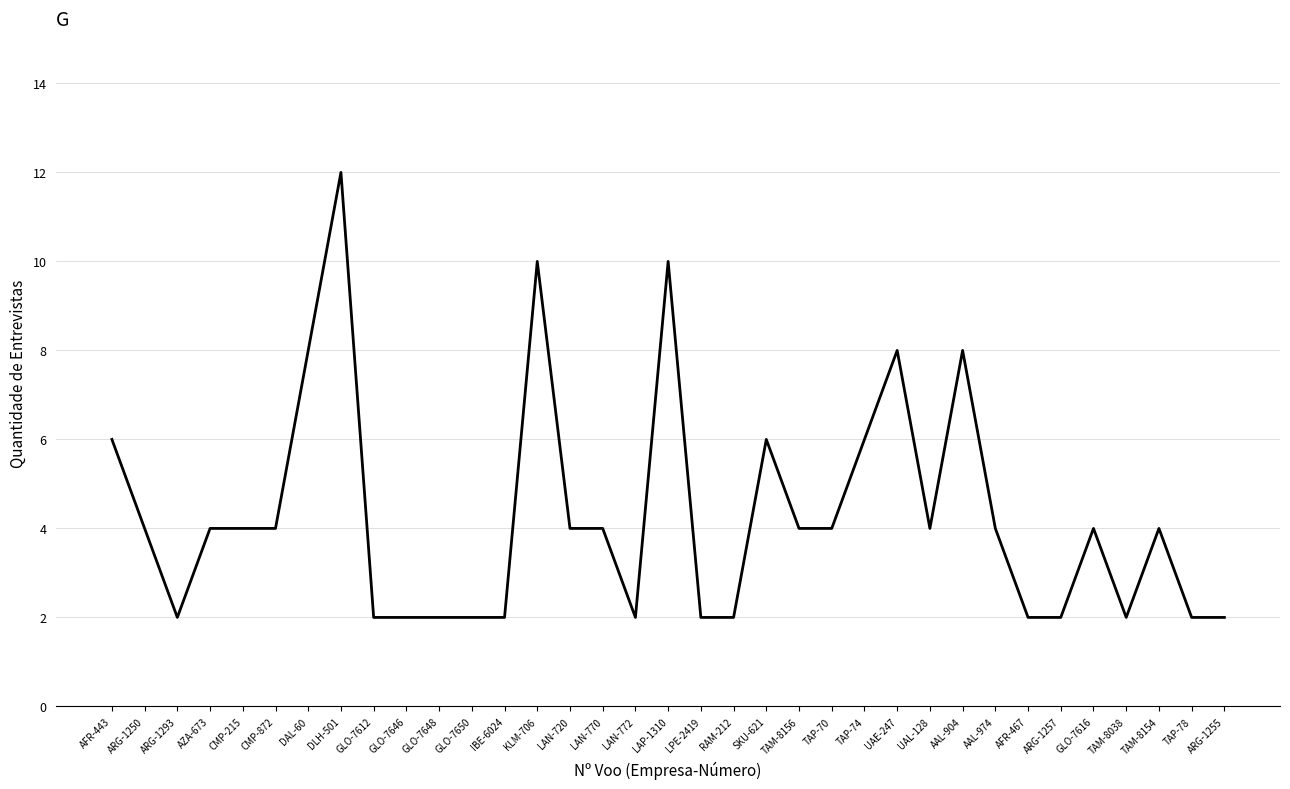

Reading right to left, what are all the values shown in this chart?

ARG-1255=2	TAP-78=2	TAM-8154=4	TAM-8038=2	GLO-7616=4	ARG-1257=2	AFR-467=2	AAL-974=4	AAL-904=8	UAL-128=4	UAE-247=8	TAP-74=6	TAP-70=4	TAM-8156=4	SKU-621=6	RAM-212=2	LPE-2419=2	LAP-1310=10	LAN-772=2	LAN-770=4	LAN-720=4	KLM-706=10	IBE-6024=2	GLO-7650=2	GLO-7648=2	GLO-7646=2	GLO-7612=2	DLH-501=12	DAL-60=8	CMP-872=4	CMP-215=4	AZA-673=4	ARG-1293=2	ARG-1250=4	AFR-443=6